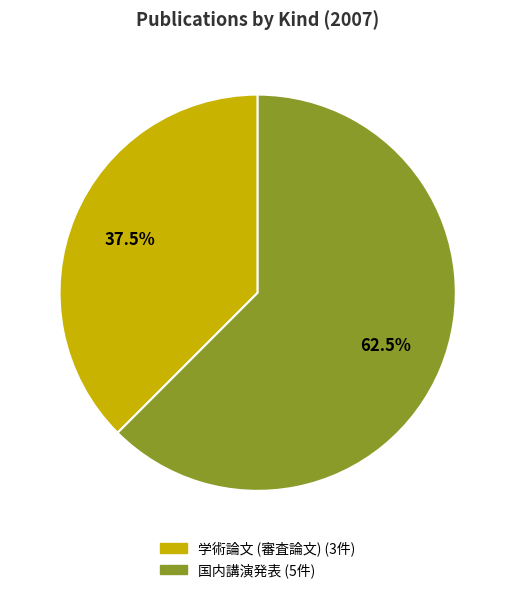

How many segments does this pie chart have?

2